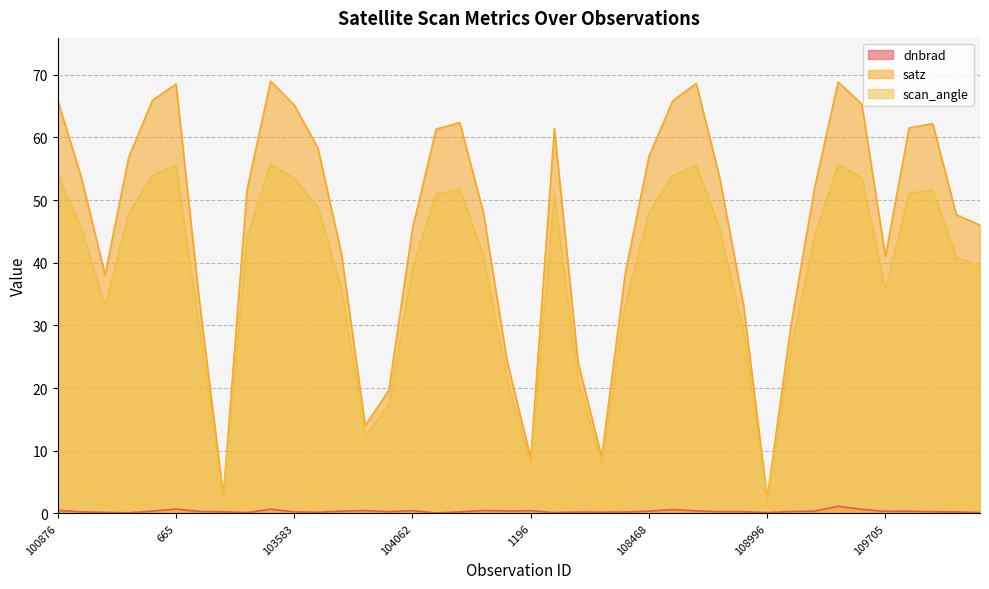

How many categories are shown in the chart?

40